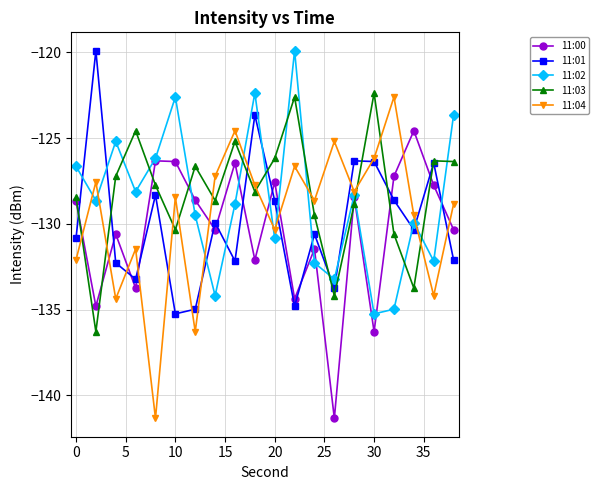

What is the value of the 11:01 point at the 15th from the left?

-126.3